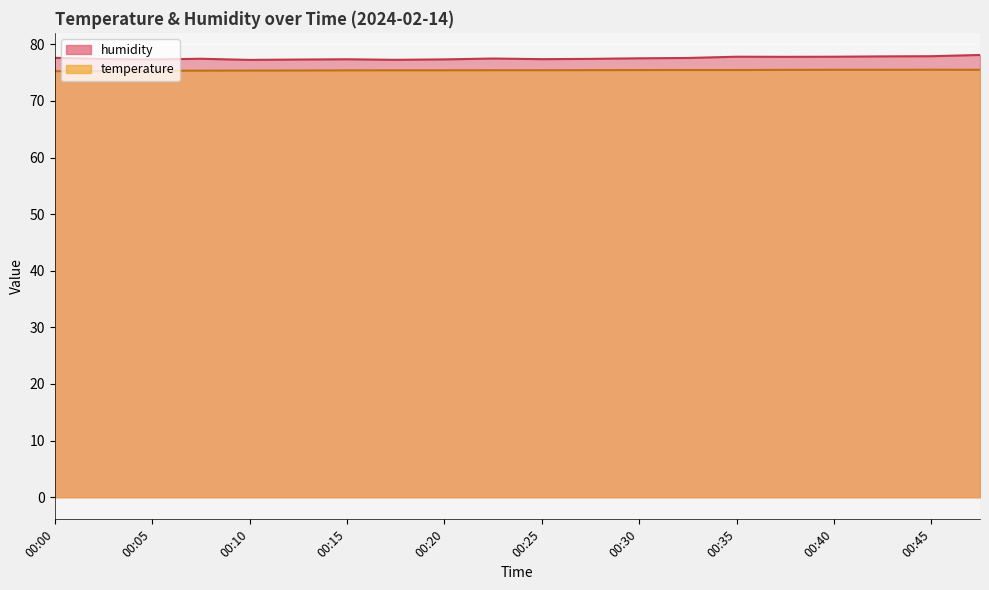

How many interior local valleys does the humidity series have?

5